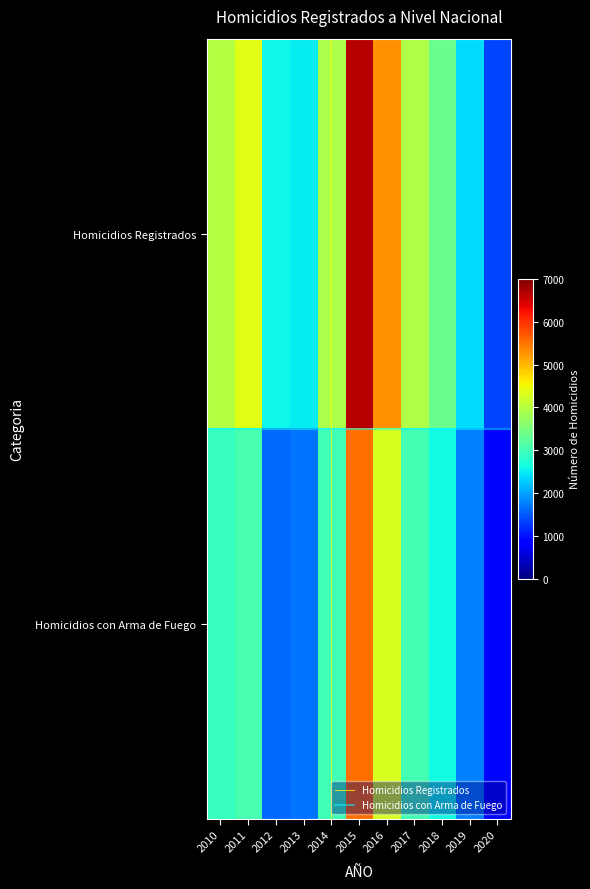

How many data points in Homicidios con Arma de Fuego are less than 2922?

5